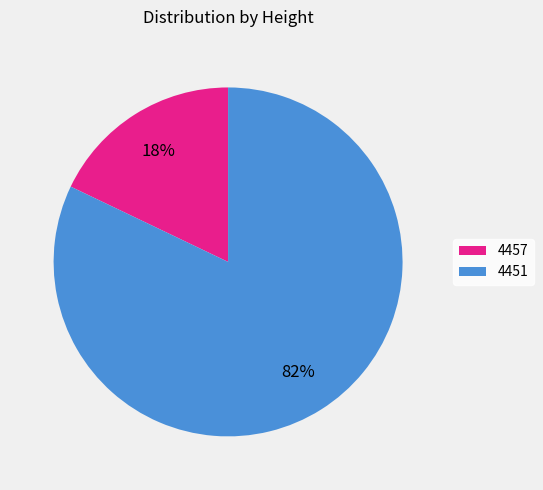

To the nearest percent, what percentage of the pie is 4451?

82%